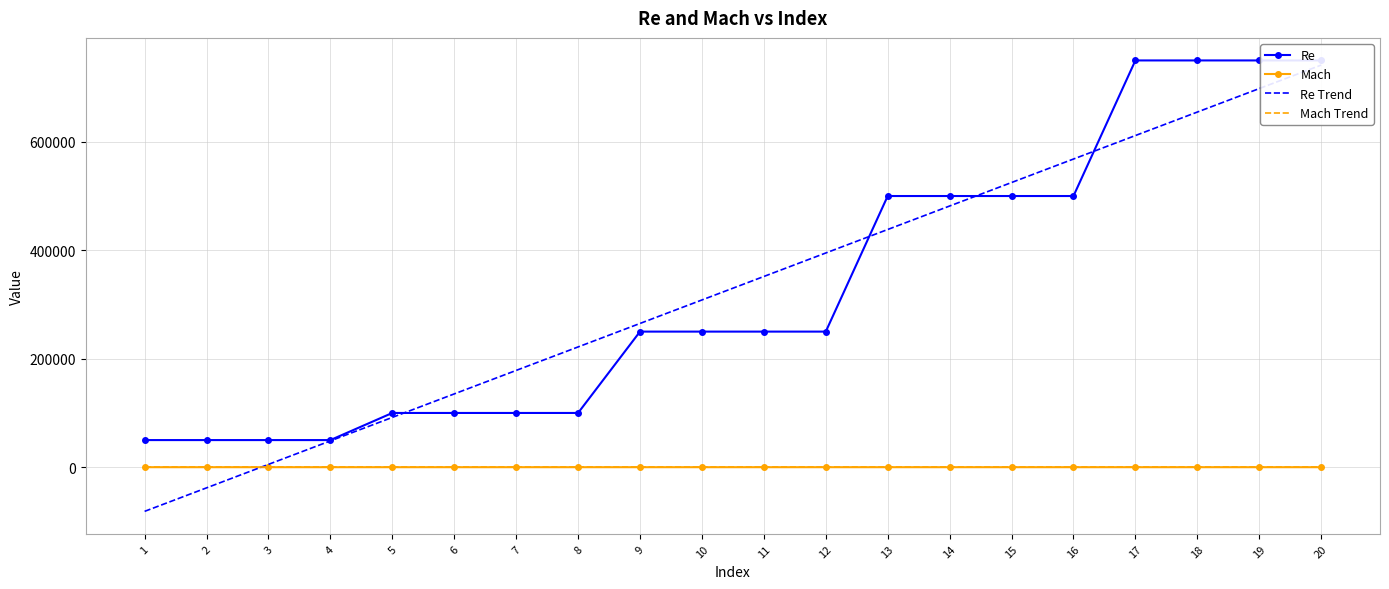

Count the number of categories in the chart.

20